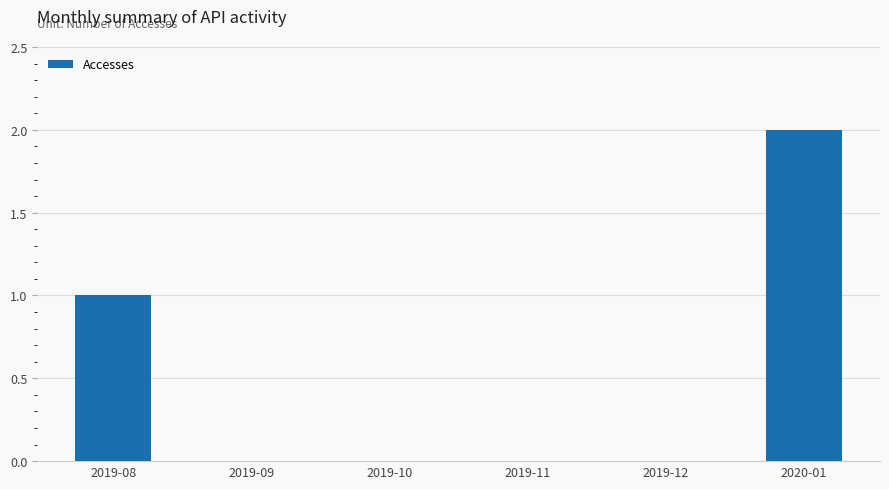

What is the sum of all values?

3